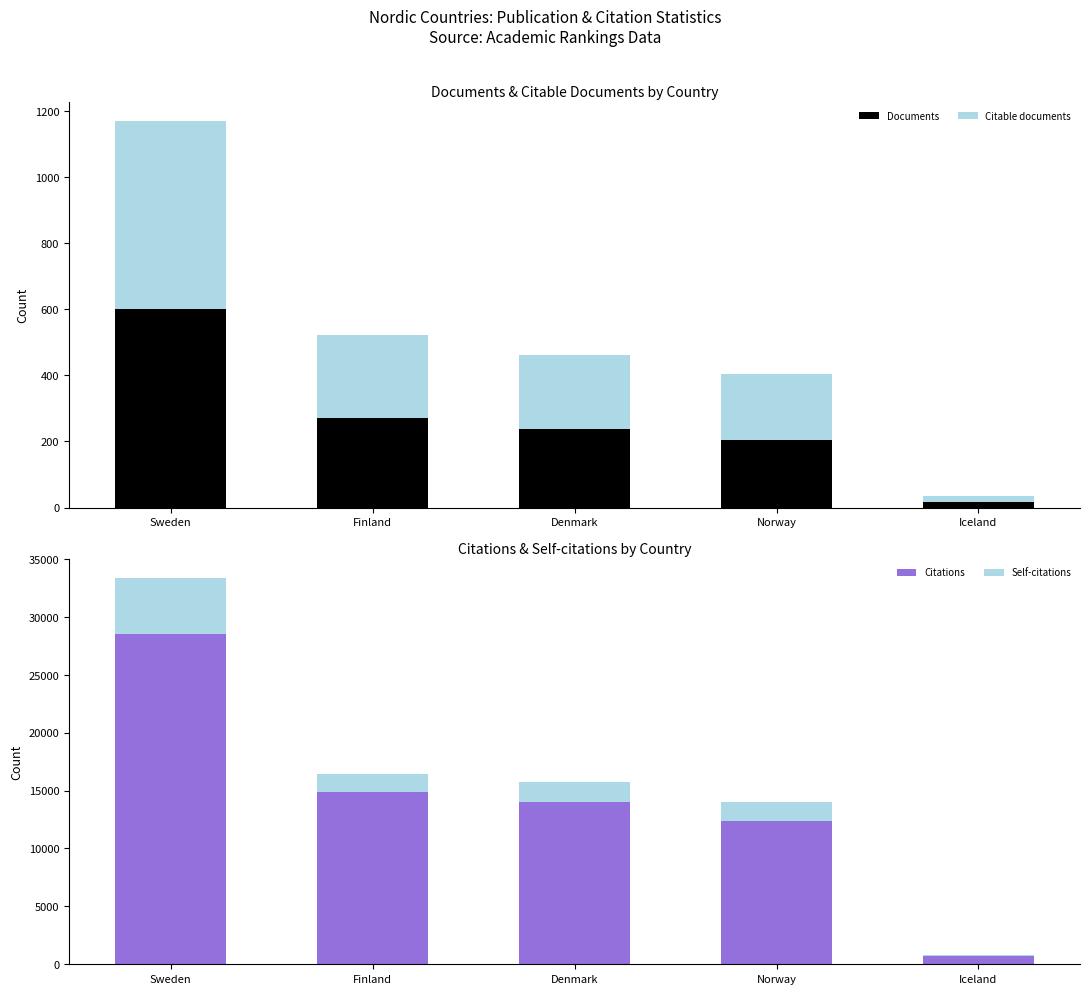

How many data points in Documents are less than 237?

2